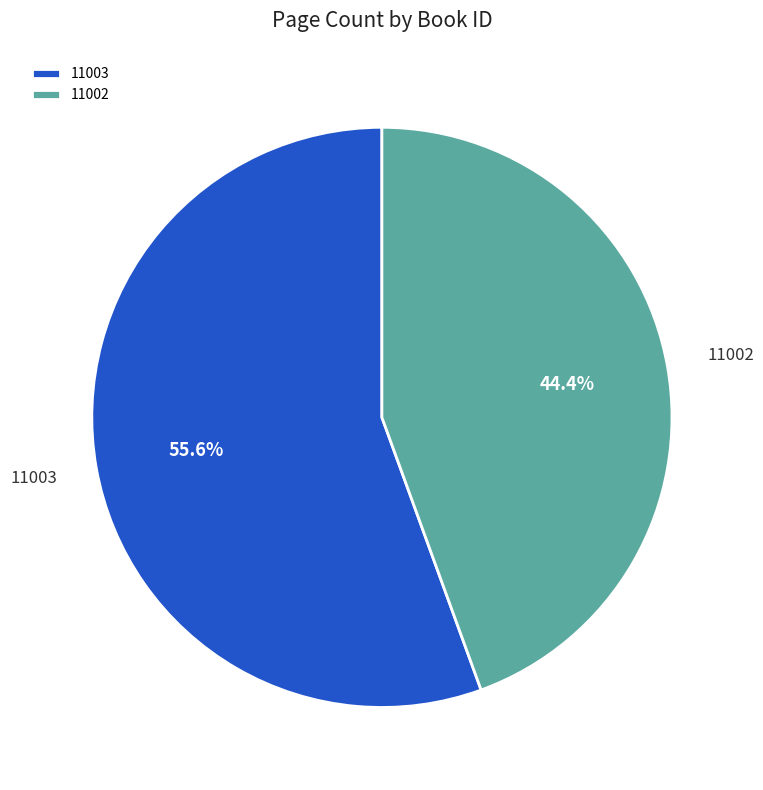

Approximately how many times larger is the value at 11002 compared to 11003?

0.8